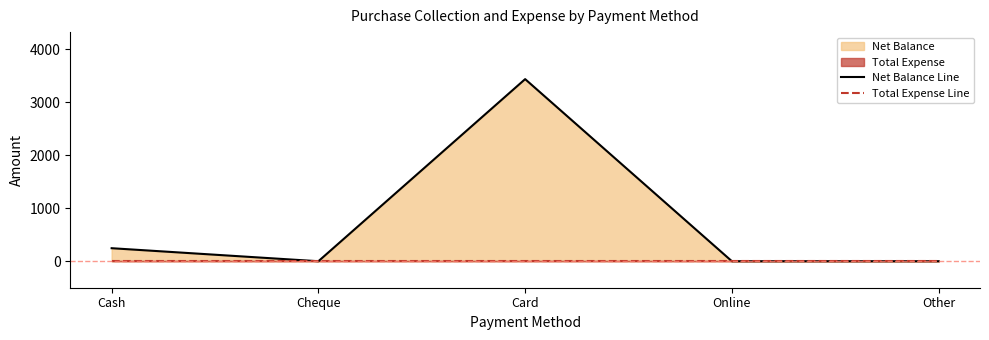

What is the average value of the Net Balance Line series?

737